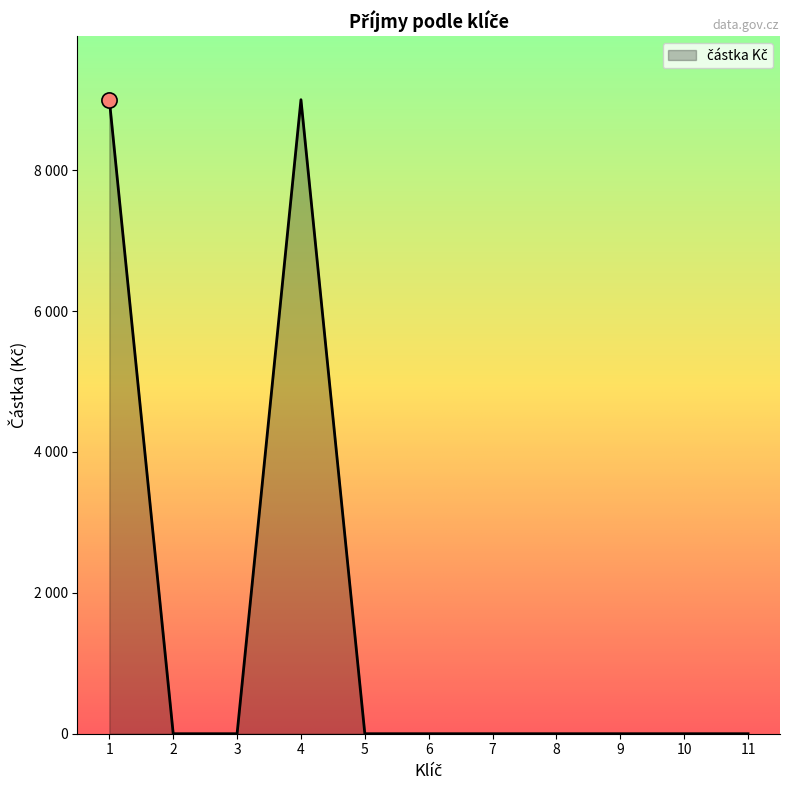

Between 2 and 5, which is larger?

2